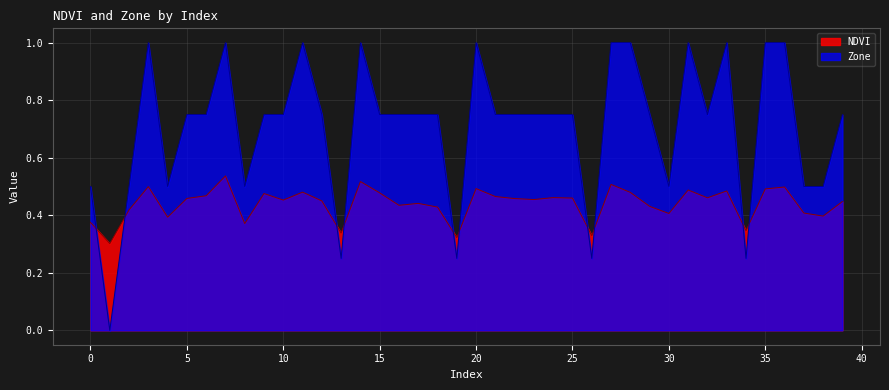

Where do Zone and NDVI first cross each other?

0 and 1